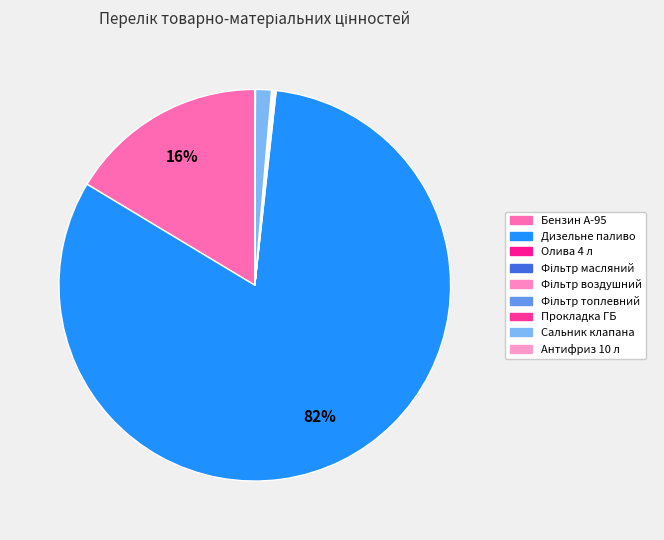

Rank the categories by value from highest to lowest.

Дизельне паливо, Бензин А-95, Сальник клапана, Олива 4 л, Прокладка ГБ, Фільтр масляний, Фільтр воздушний, Фільтр топлевний, Антифриз 10 л